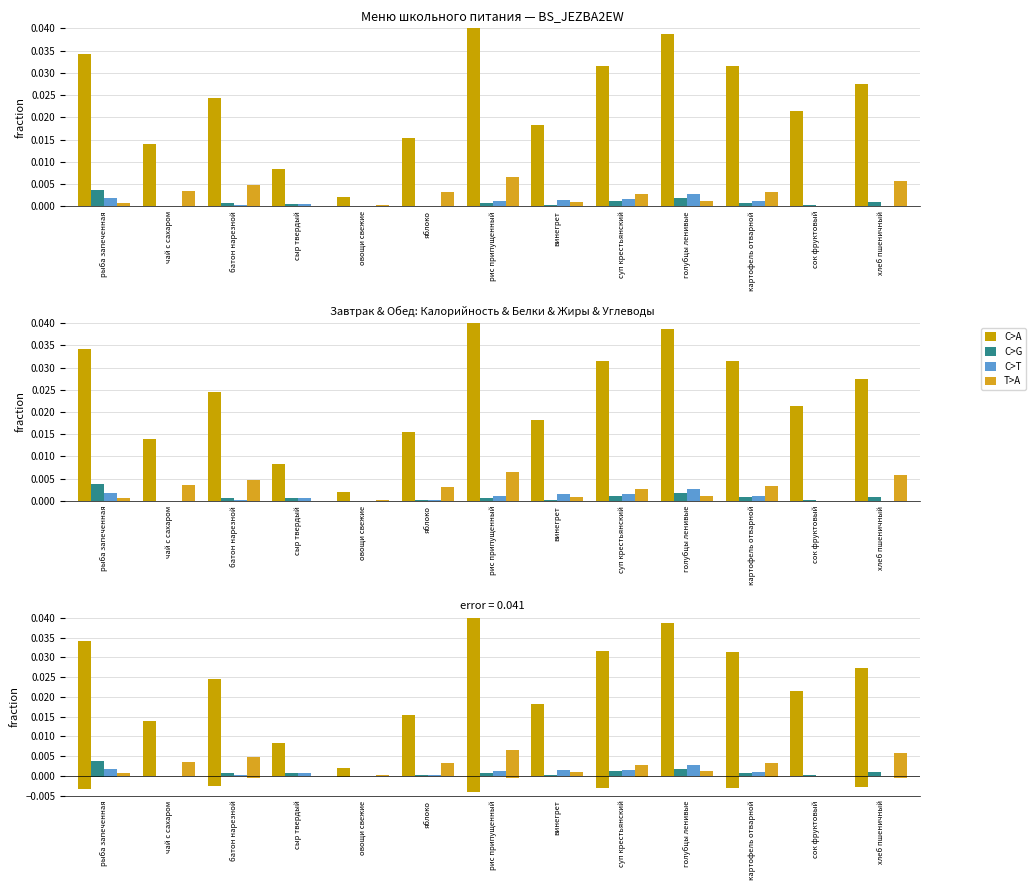

The C>A series shows 0.0 at картофель отварной. True or false?

True